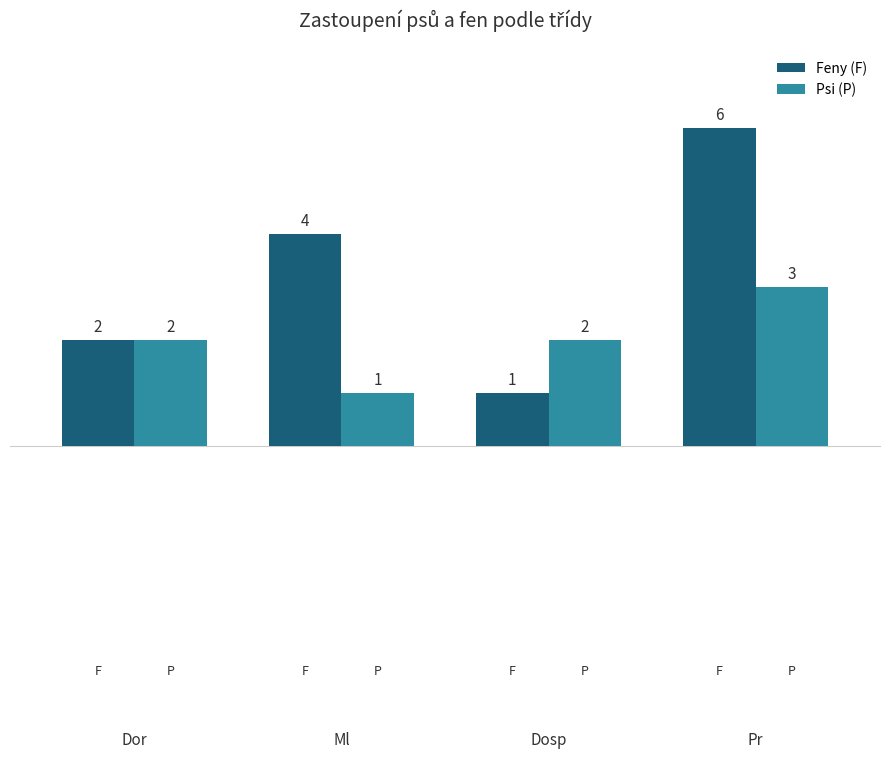

What is the lowest value of the Feny (F) series?

1